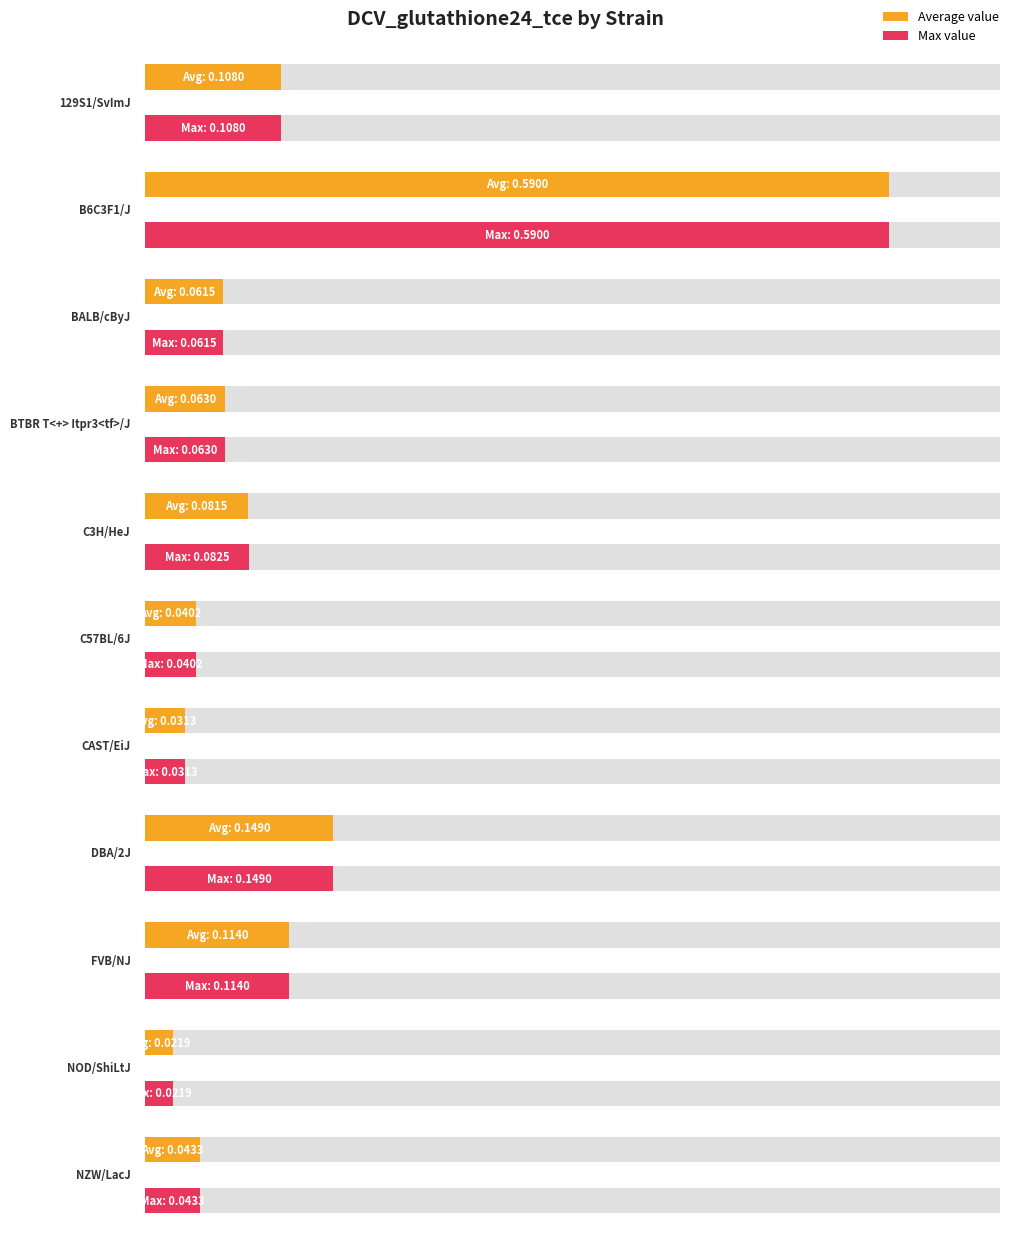

What is the difference between the maximum and second lowest values in the Average value series?

0.6